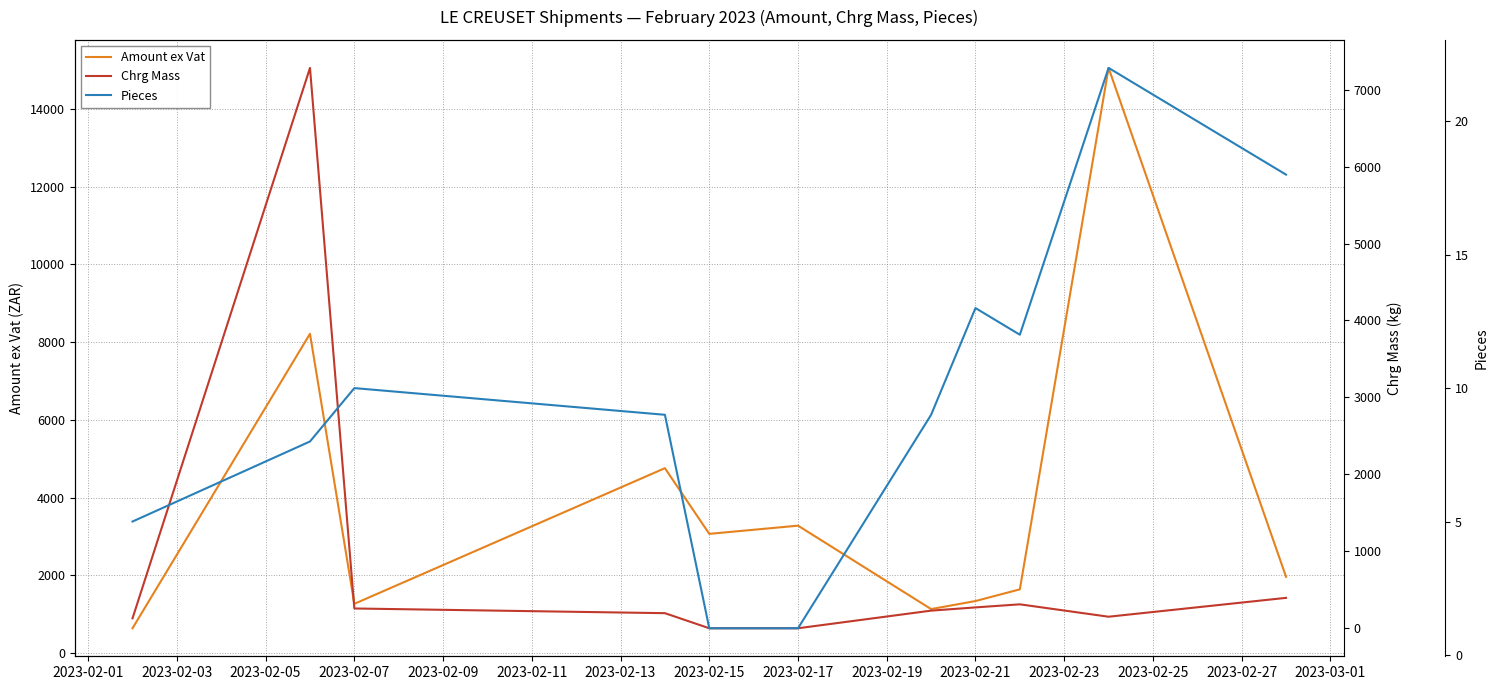

How many interior local peaks does the Chrg Mass series have?

2